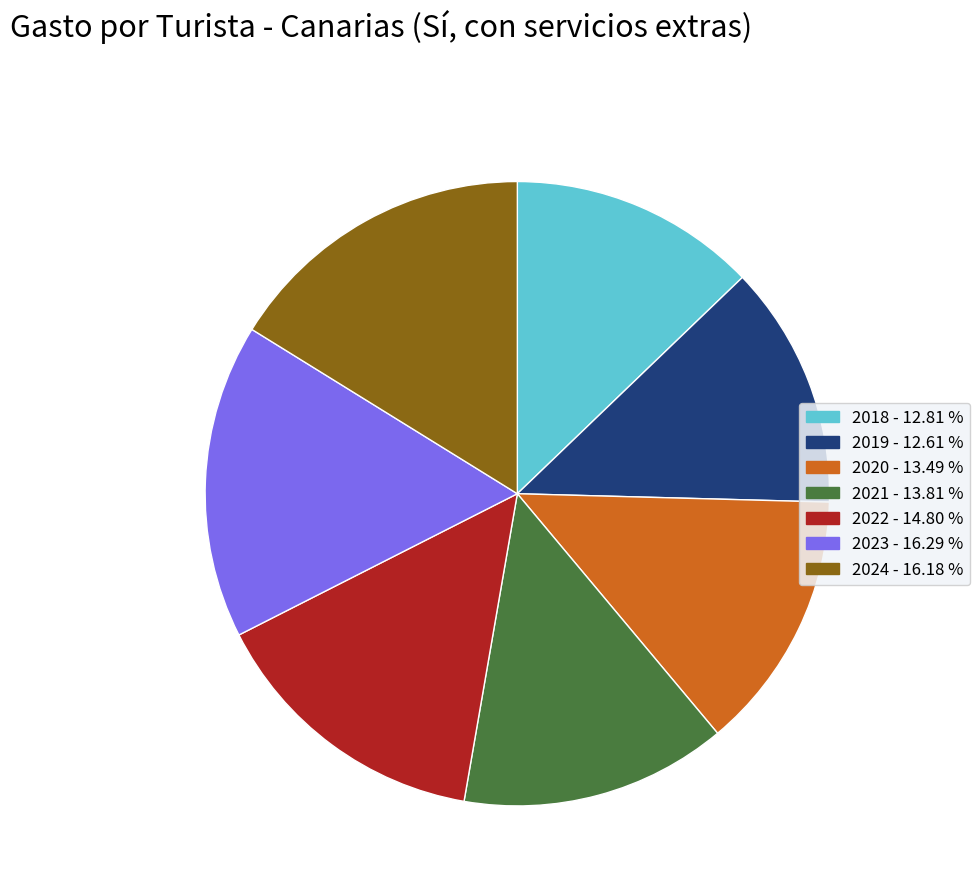

The 2022 slice represents 15% of the pie. True or false?

True